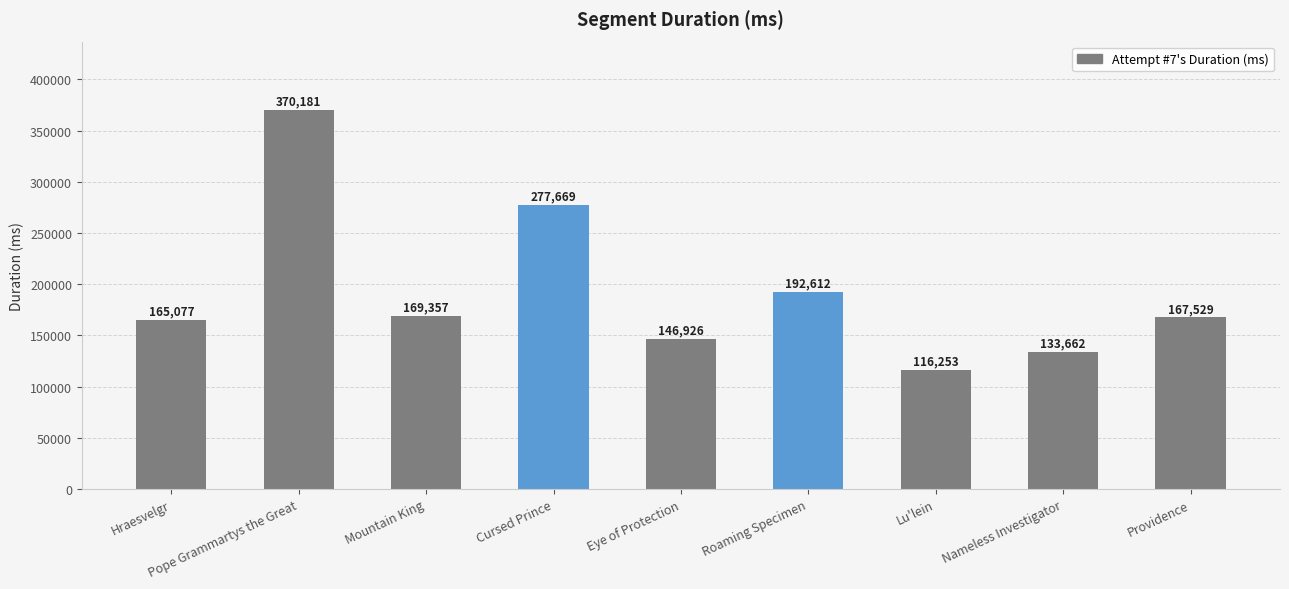

True or false: the data shows 277669 at Cursed Prince.

True